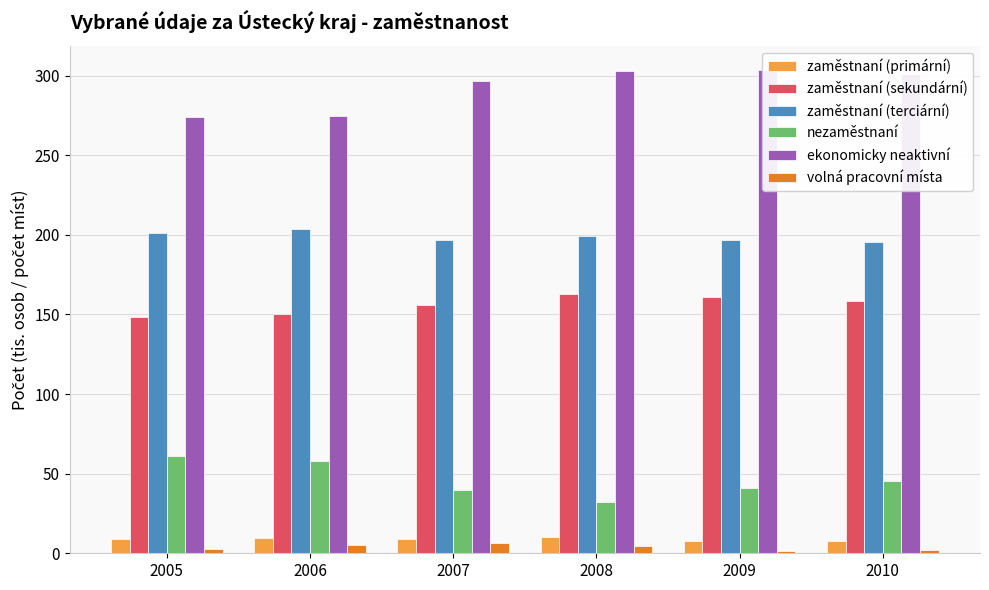

Which category has the highest value in the zaměstnaní (sekundární) series?

2008